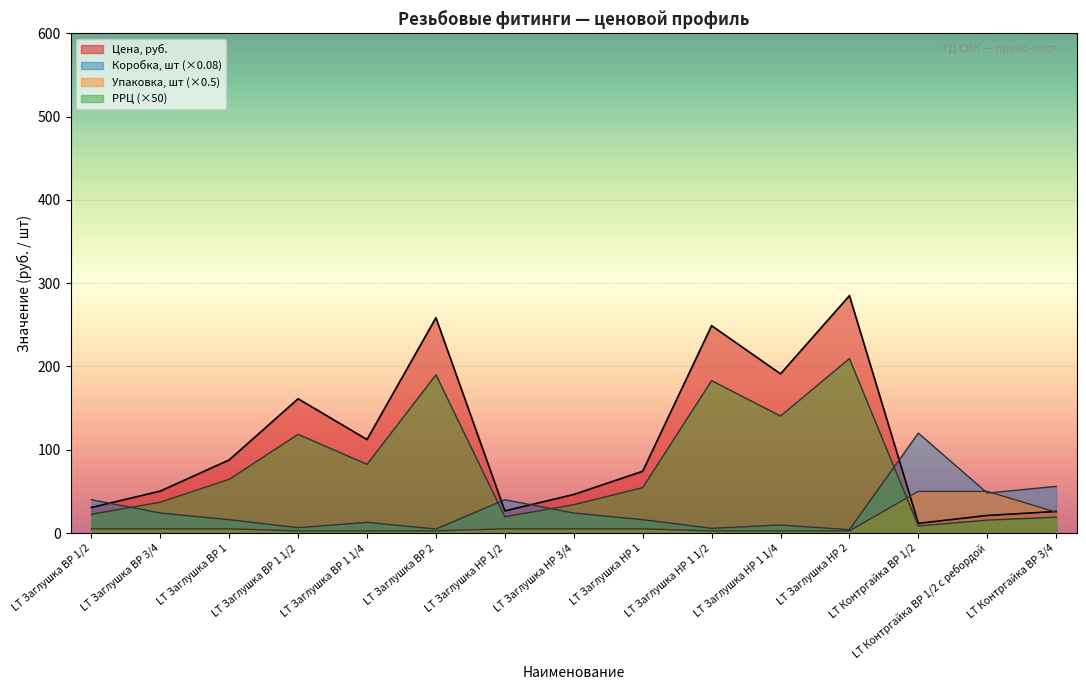

How many series are shown in this chart?

4